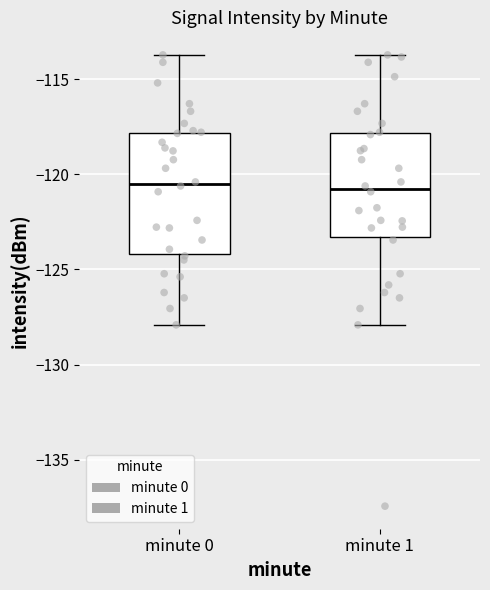

Where is the lower edge of the box for minute 0 on the y-axis? The values are not printed on the chart, so give them approximately, as read against the axis.

-124.0